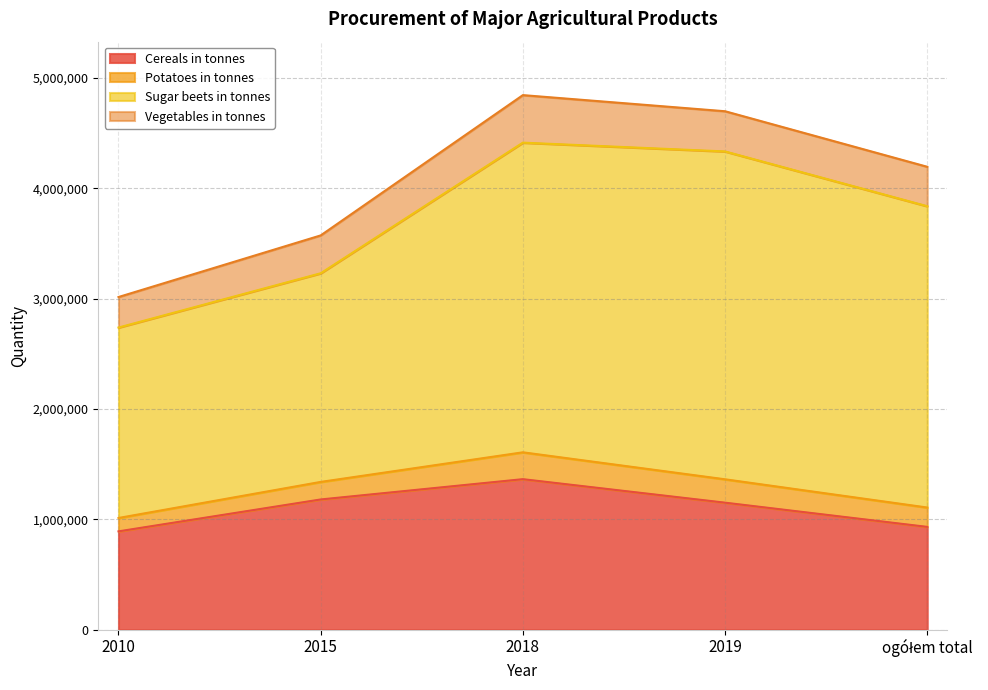

What are all the series names shown in the legend?

Cereals in tonnes, Potatoes in tonnes, Sugar beets in tonnes, Vegetables in tonnes